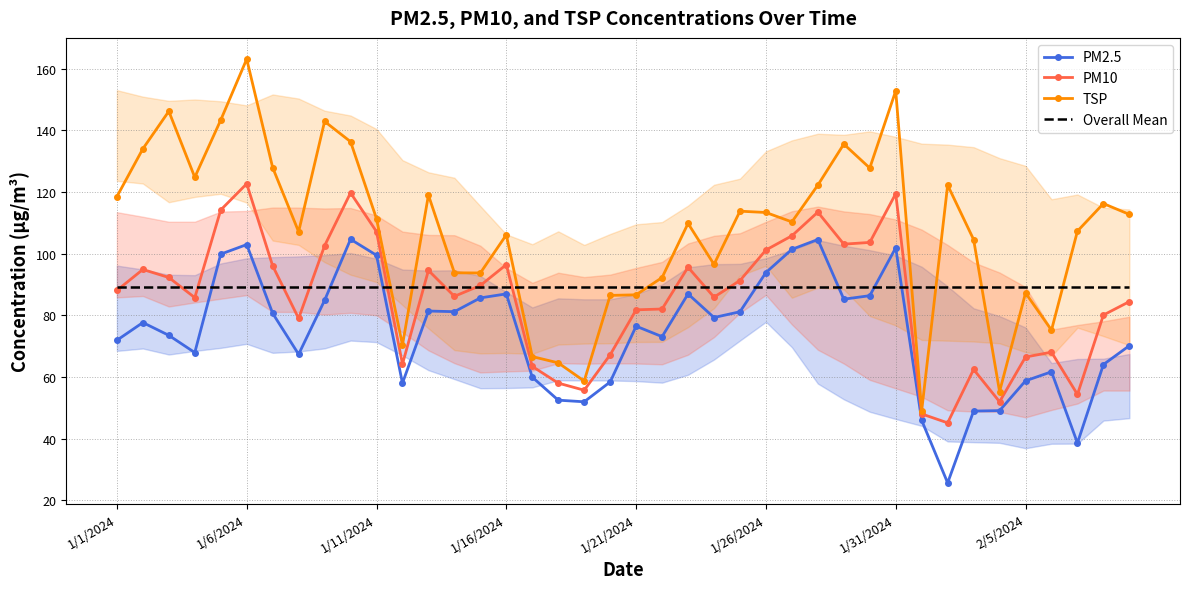

Which series ends up on top after the final intersection of TSP and Overall Mean?

TSP